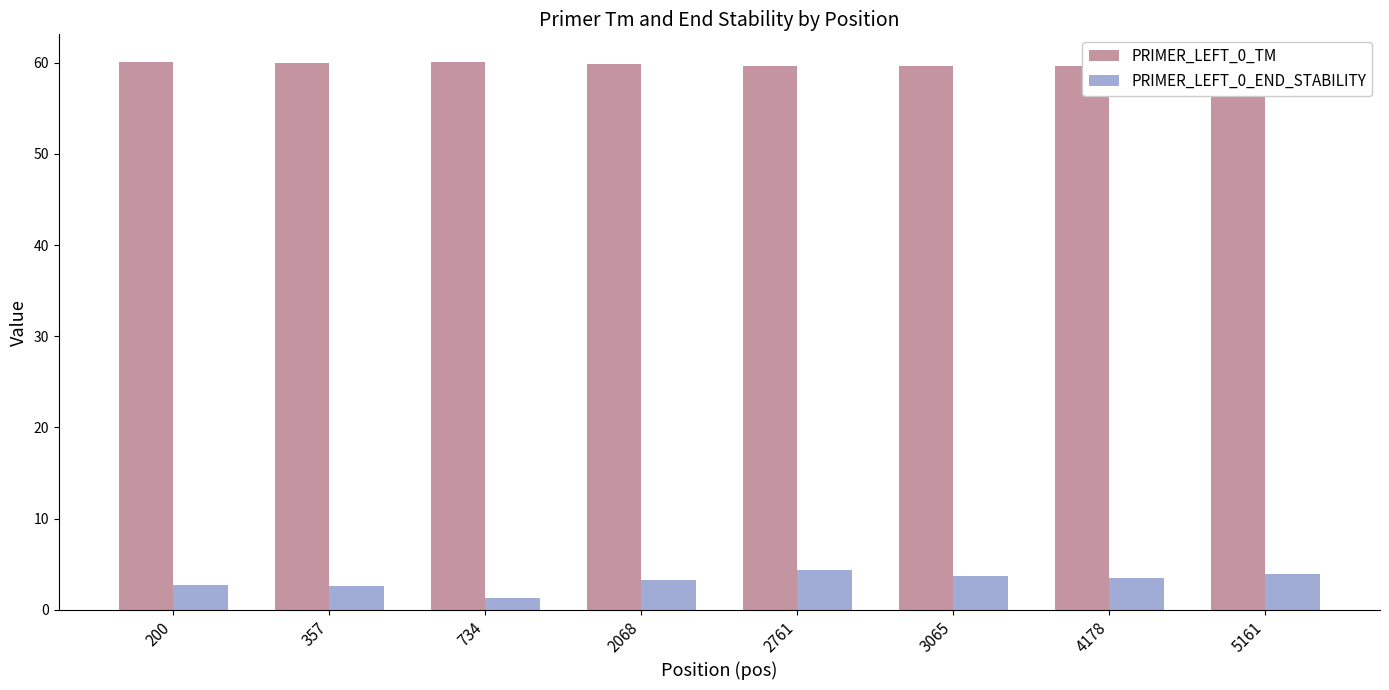

What is the difference between the maximum and minimum values in the PRIMER_LEFT_0_TM series?

0.5